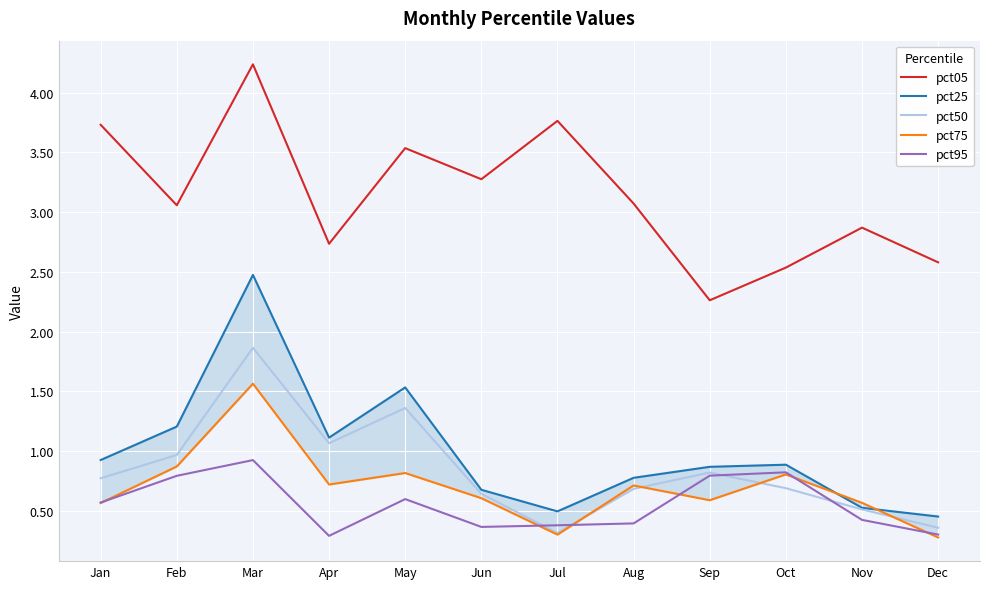

Reading left to right, transcribe all the data shown in this chart.

pct05: 3.7	3.1	4.2	2.7	3.5	3.3	3.8	3.1	2.3	2.5	2.9	2.6
pct25: 0.9	1.2	2.5	1.1	1.5	0.7	0.5	0.8	0.9	0.9	0.5	0.5
pct50: 0.8	1.0	1.9	1.1	1.4	0.6	0.3	0.7	0.8	0.7	0.5	0.4
pct75: 0.6	0.9	1.6	0.7	0.8	0.6	0.3	0.7	0.6	0.8	0.6	0.3
pct95: 0.6	0.8	0.9	0.3	0.6	0.4	0.4	0.4	0.8	0.8	0.4	0.3